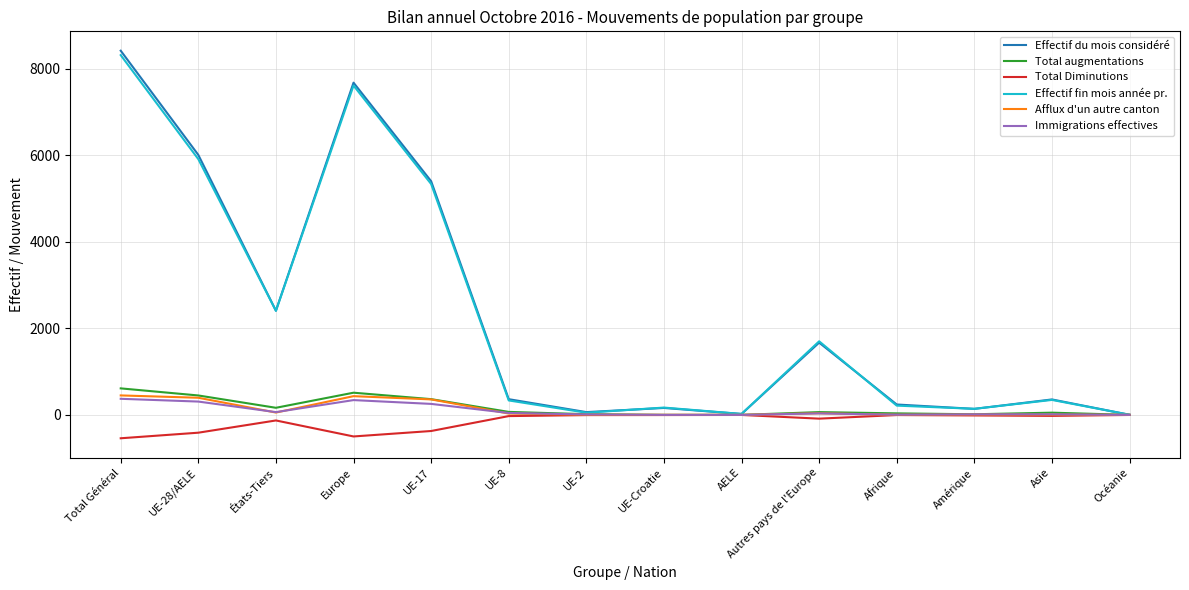

Which series has the widest spread of values?

Effectif du mois considéré